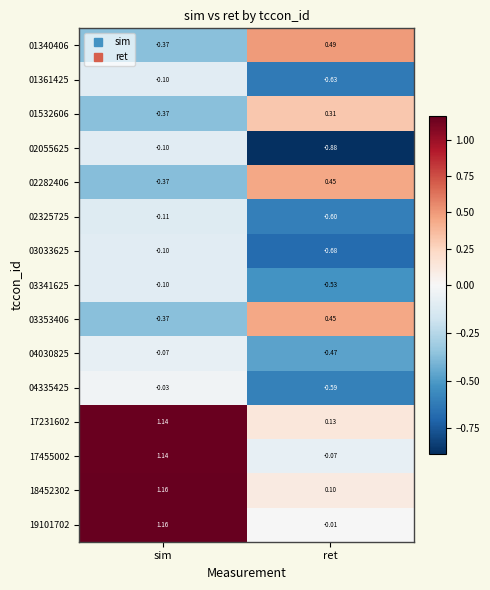

Is the value of 02282406 at ret greater than the value of 01340406 at ret?

No